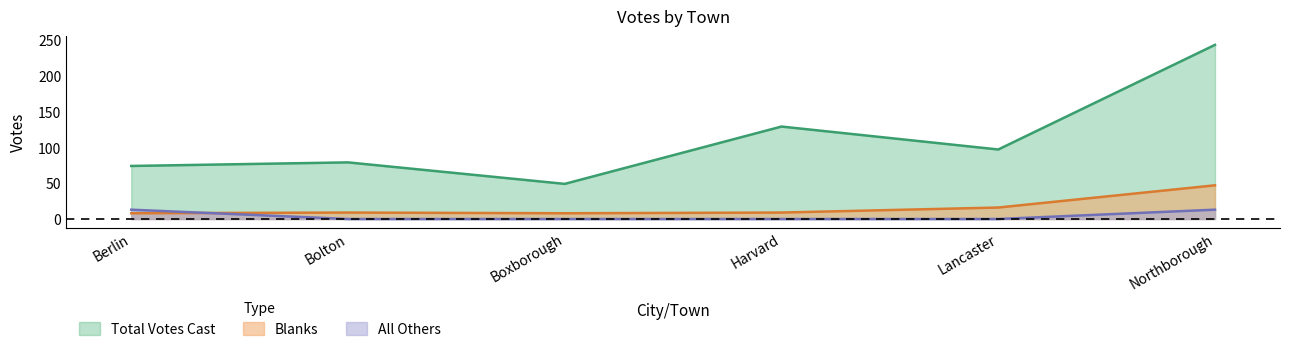

What position from the right is Lancaster?

2